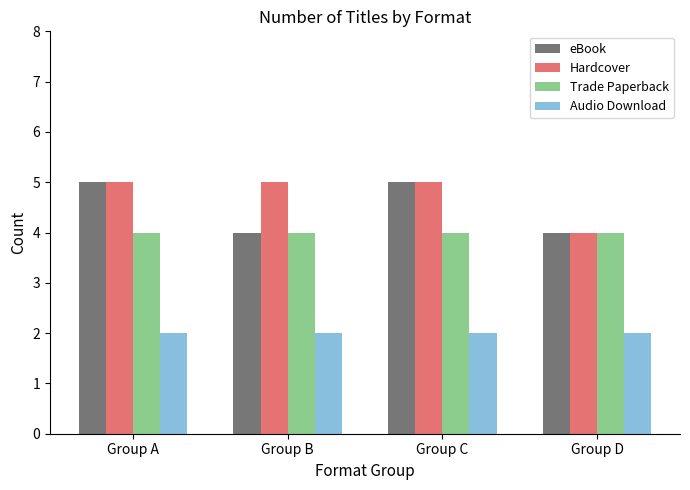

Is it true that Hardcover equals 4 at Group D?

True